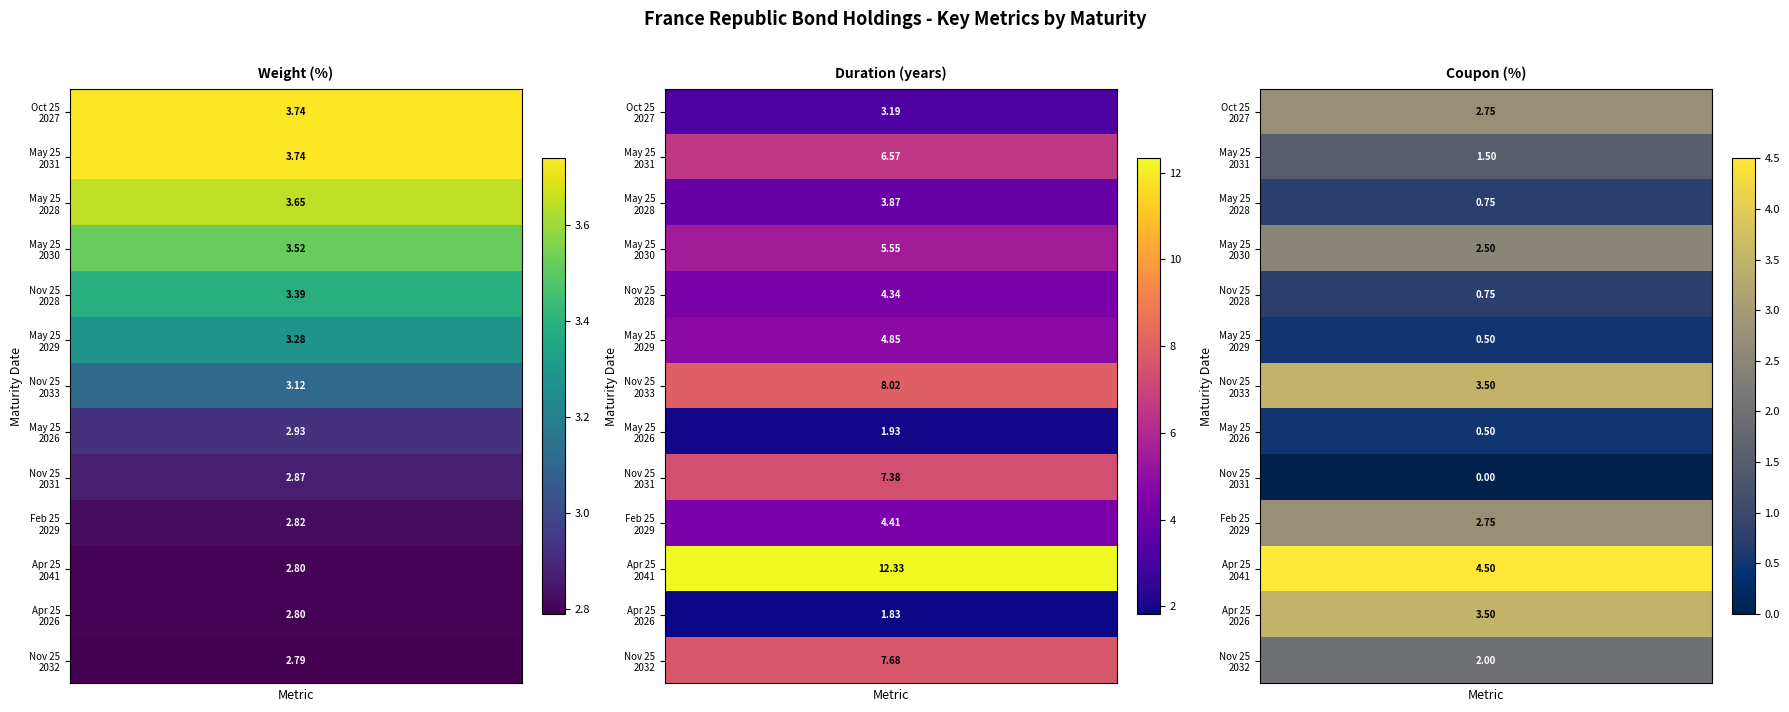

Reading left to right, extract all data points from this chart.

Oct 25, 2027: 3.7	3.2	2.8
May 25, 2031: 3.7	6.6	1.5
May 25, 2028: 3.6	3.9	0.8
May 25, 2030: 3.5	5.5	2.5
Nov 25, 2028: 3.4	4.3	0.8
May 25, 2029: 3.3	4.8	0.5
Nov 25, 2033: 3.1	8.0	3.5
May 25, 2026: 2.9	1.9	0.5
Nov 25, 2031: 2.9	7.4	0.0
Feb 25, 2029: 2.8	4.4	2.8
Apr 25, 2041: 2.8	12.3	4.5
Apr 25, 2026: 2.8	1.8	3.5
Nov 25, 2032: 2.8	7.7	2.0